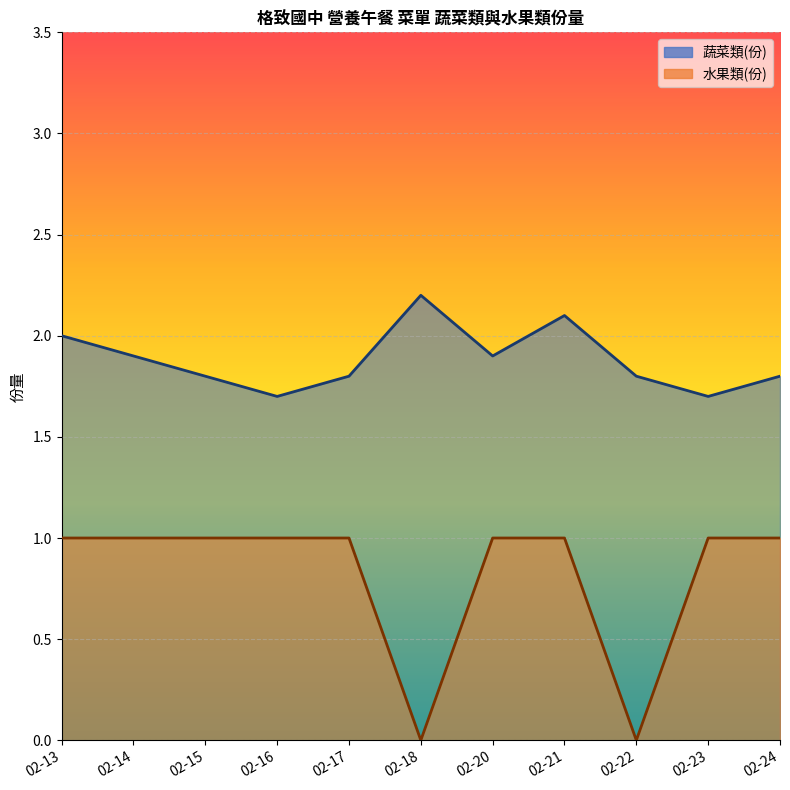

Which category has the highest value in the 蔬菜類(份) series?

02-18